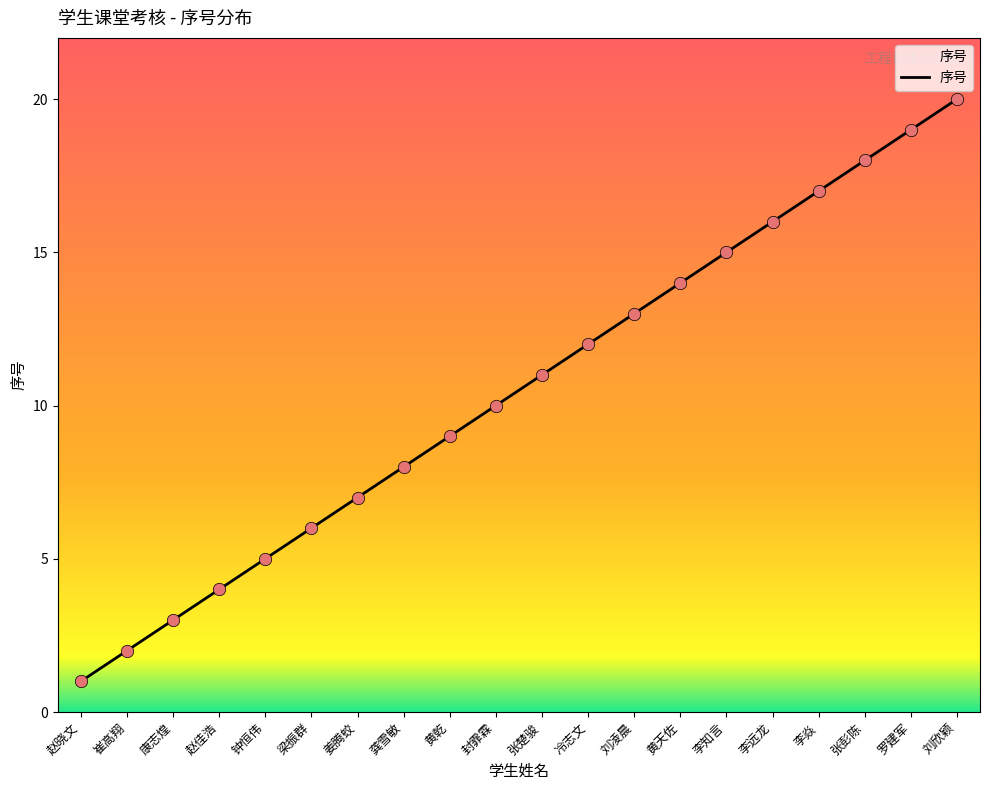

What is the ratio of the value at 姜腾蛟 to the value at 李焱?

0.4